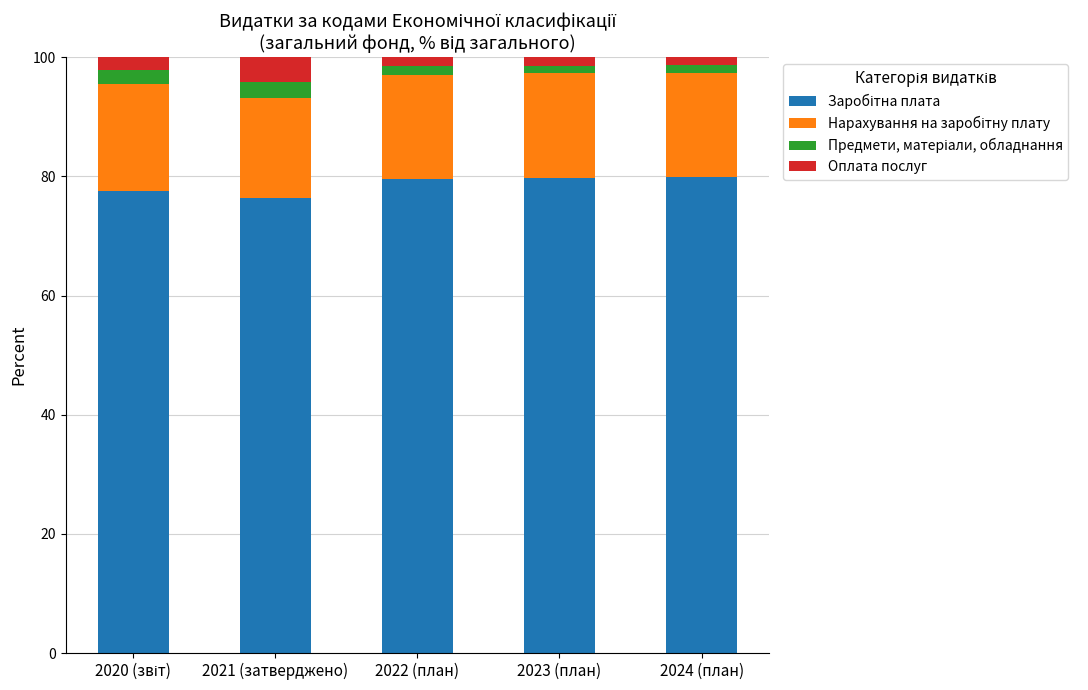

What is the total value across all series at 2021 (затверджено)?

100.0